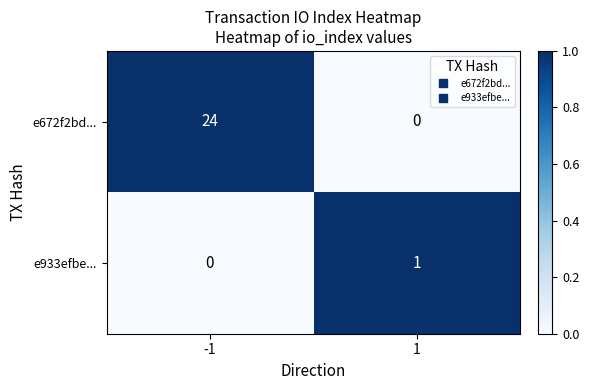

What is the highest value of the e672f2bd... series?

24